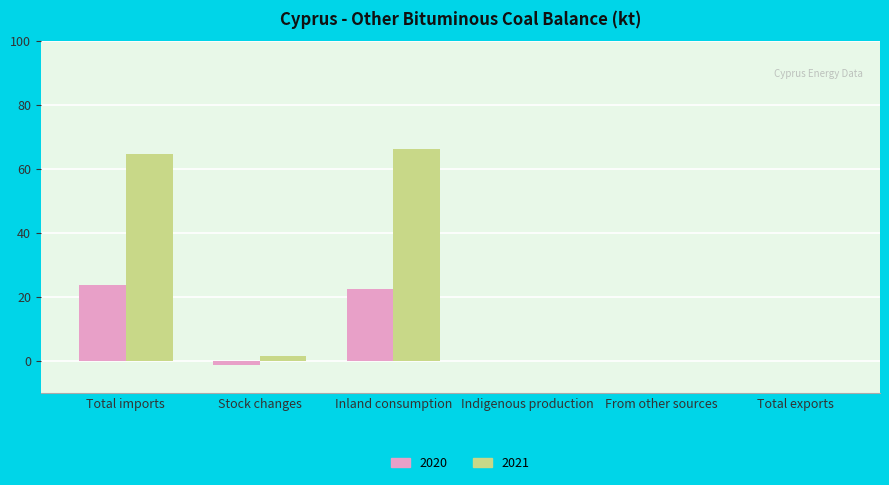

What value does the 2021 series have at Inland consumption?

66.4